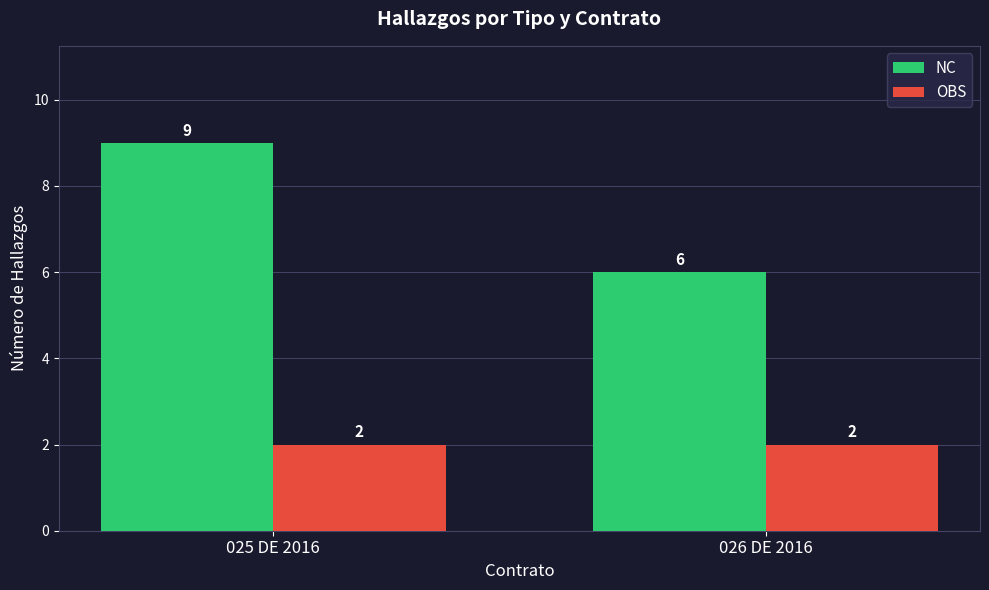

Reading left to right, transcribe all the data shown in this chart.

NC: 9	6
OBS: 2	2